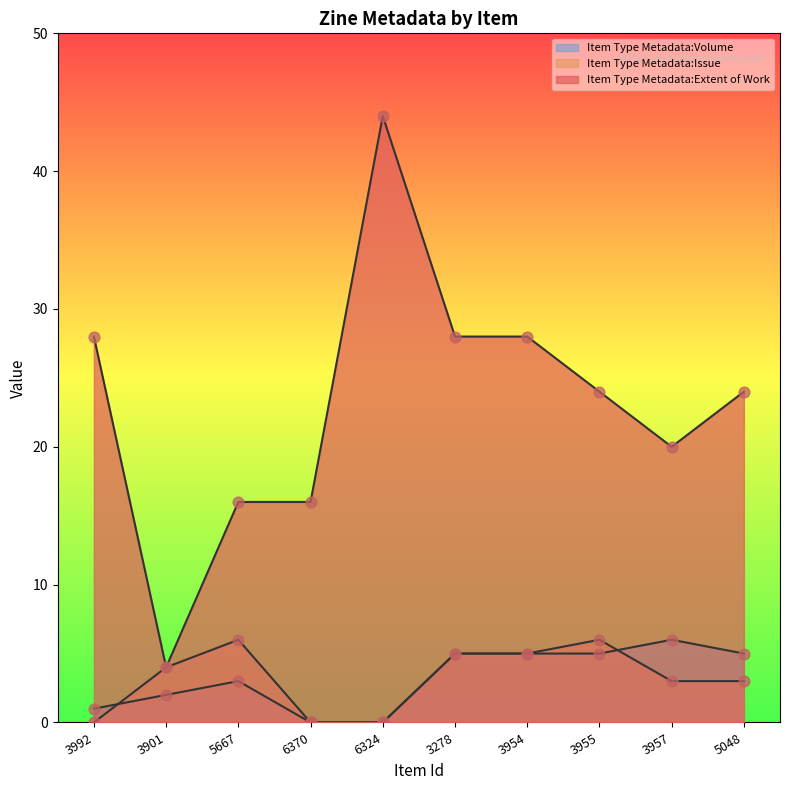

Which series reaches the maximum Y coordinate?

Item Type Metadata:Extent of Work